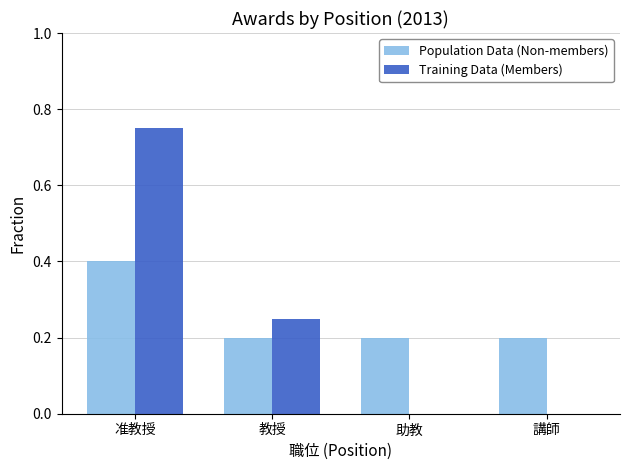

The value of Population Data (Non-members) at 助教 is 0.1. True or false?

False